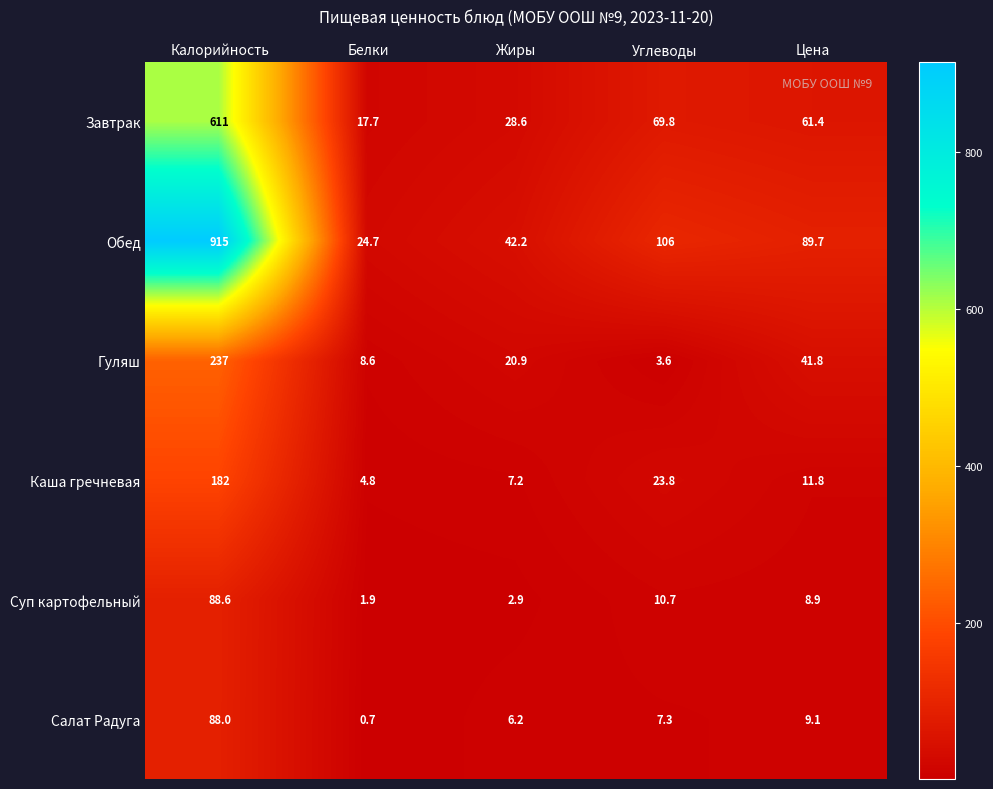

True or false: Салат Радуга has a value of 6.2 at Жиры.

True